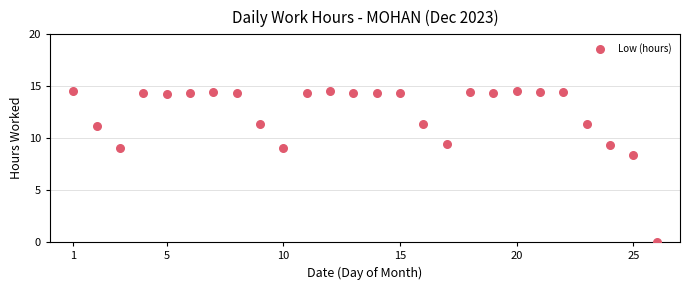

What is the range of Y values (max minus min)?

14.5